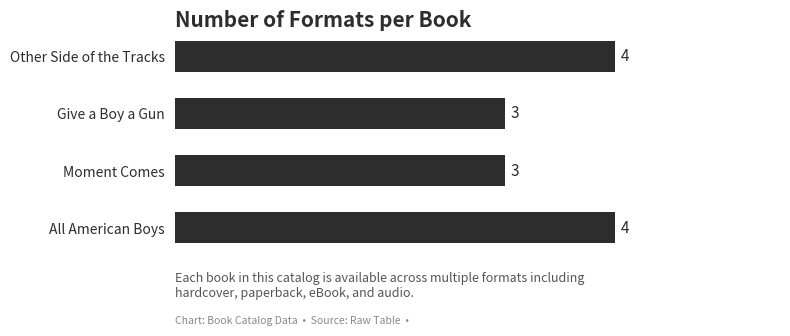

What is the approximate value at Other Side of the Tracks?

4